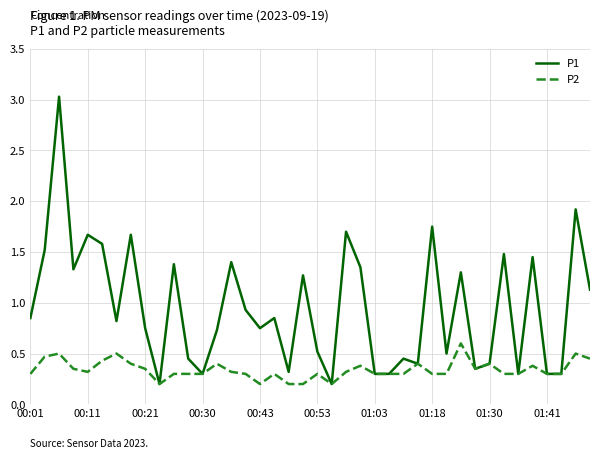

Rank the series by their maximum value, from lowest to highest.

P2, P1